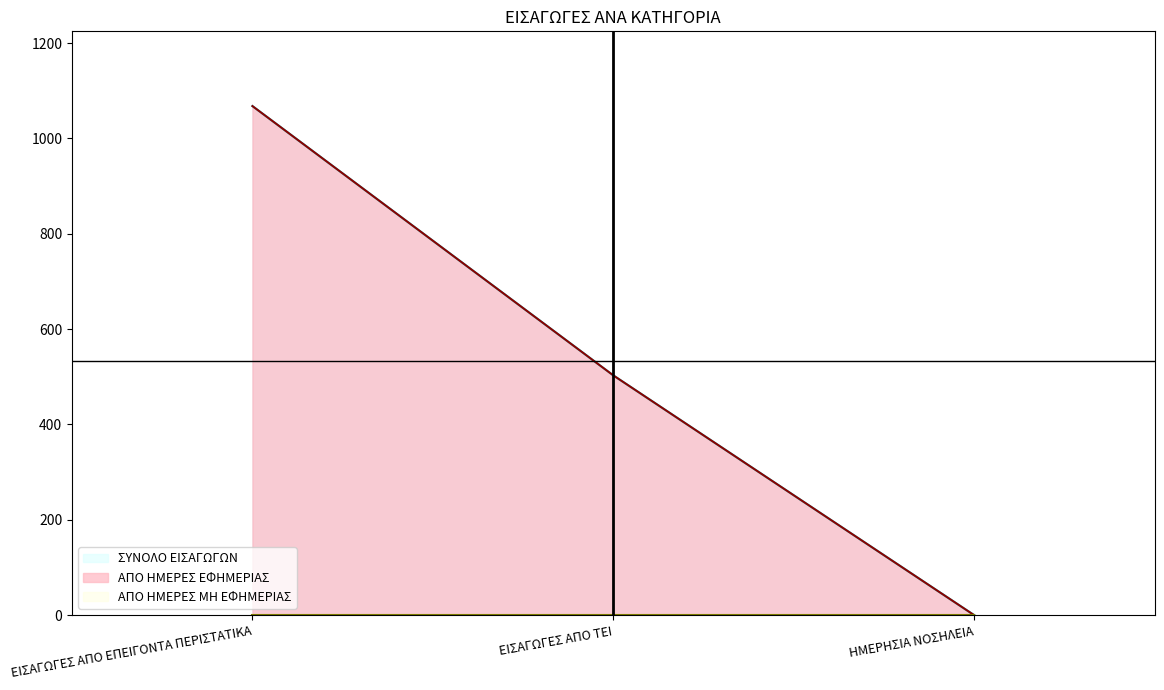

What is the label of the 2nd point from the right?

ΕΙΣΑΓΩΓΕΣ ΑΠΟ ΤΕΙ